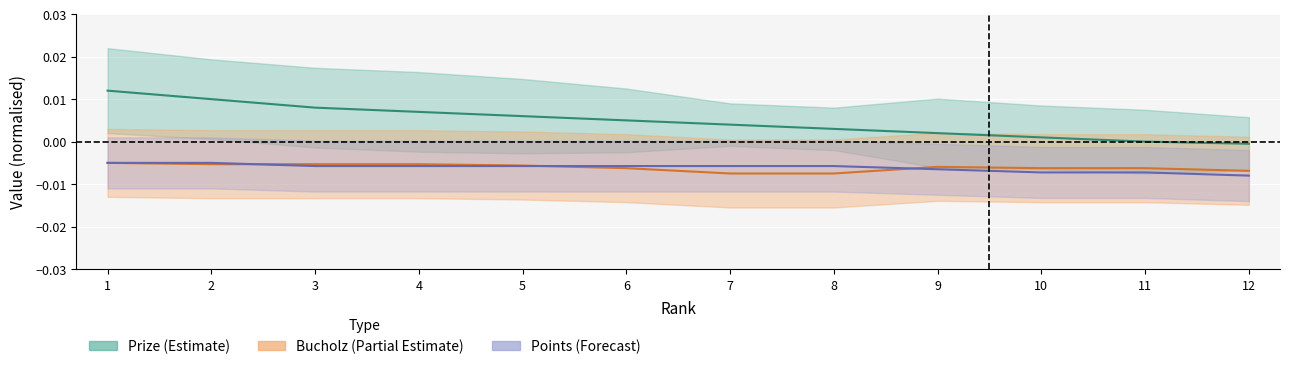

The value of Points at 2 is -0.0. True or false?

False